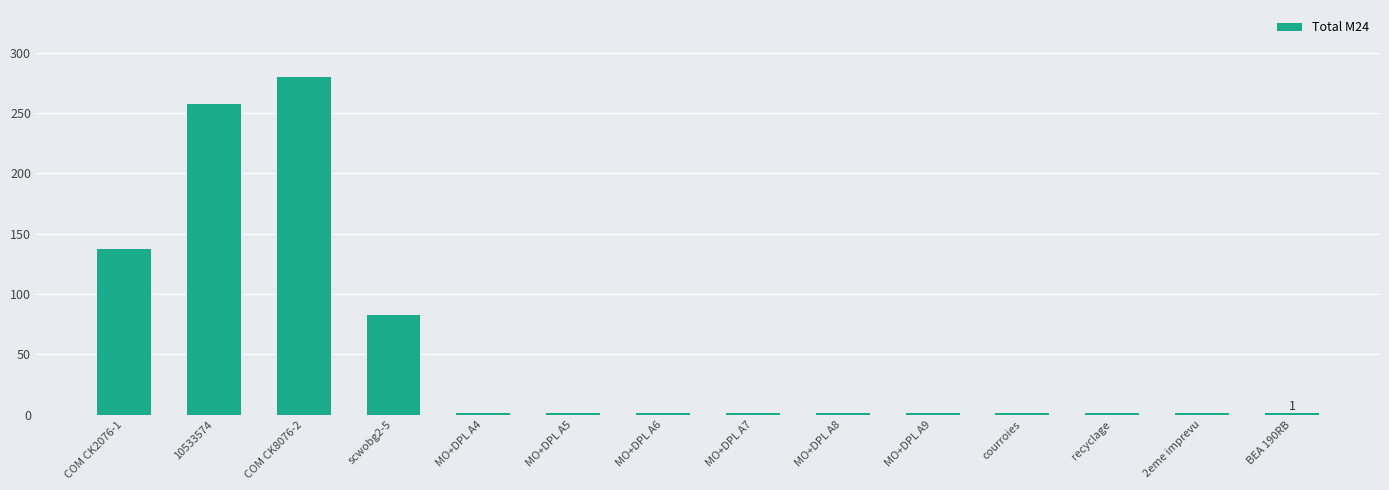

Which category has the highest value across all series?

COM CK8076-2